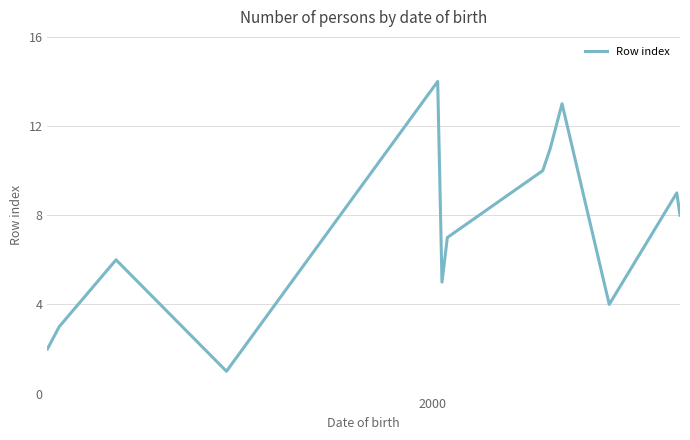

What is the greatest value displayed?

14